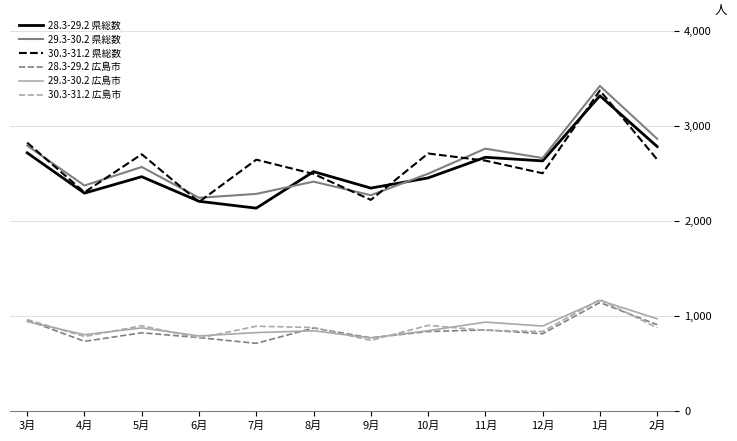

How many lines are shown in the chart?

6